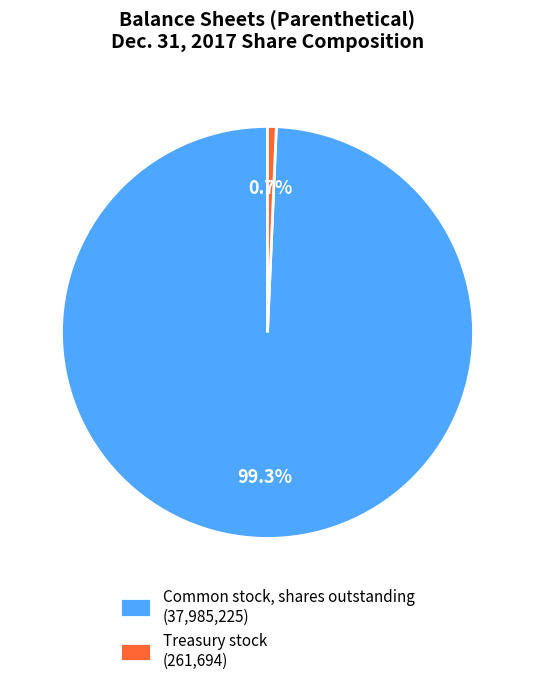

Is the sum of Treasury stock (261,694) and Common stock, shares outstanding (37,985,225) greater than half?

Yes